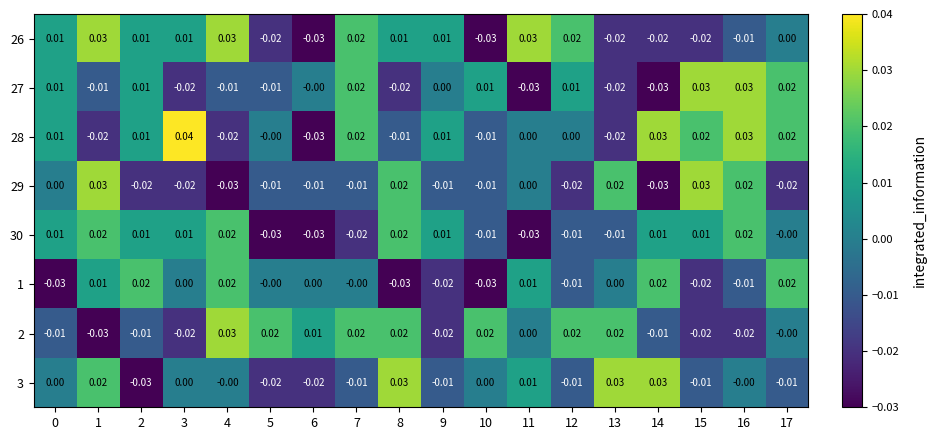

Reading left to right, what are all the values shown in this chart?

26: 0=0.0	1=0.0	2=0.0	3=0.0	4=0.0	5=-0.0	6=-0.0	7=0.0	8=0.0	9=0.0	10=-0.0	11=0.0	12=0.0	13=-0.0	14=-0.0	15=-0.0	16=-0.0	17=0.0
27: 0=0.0	1=-0.0	2=0.0	3=-0.0	4=-0.0	5=-0.0	6=-0.0	7=0.0	8=-0.0	9=0.0	10=0.0	11=-0.0	12=0.0	13=-0.0	14=-0.0	15=0.0	16=0.0	17=0.0
28: 0=0.0	1=-0.0	2=0.0	3=0.0	4=-0.0	5=-0.0	6=-0.0	7=0.0	8=-0.0	9=0.0	10=-0.0	11=0.0	12=0.0	13=-0.0	14=0.0	15=0.0	16=0.0	17=0.0
29: 0=0.0	1=0.0	2=-0.0	3=-0.0	4=-0.0	5=-0.0	6=-0.0	7=-0.0	8=0.0	9=-0.0	10=-0.0	11=0.0	12=-0.0	13=0.0	14=-0.0	15=0.0	16=0.0	17=-0.0
30: 0=0.0	1=0.0	2=0.0	3=0.0	4=0.0	5=-0.0	6=-0.0	7=-0.0	8=0.0	9=0.0	10=-0.0	11=-0.0	12=-0.0	13=-0.0	14=0.0	15=0.0	16=0.0	17=-0.0
1: 0=-0.0	1=0.0	2=0.0	3=0.0	4=0.0	5=-0.0	6=0.0	7=-0.0	8=-0.0	9=-0.0	10=-0.0	11=0.0	12=-0.0	13=0.0	14=0.0	15=-0.0	16=-0.0	17=0.0
2: 0=-0.0	1=-0.0	2=-0.0	3=-0.0	4=0.0	5=0.0	6=0.0	7=0.0	8=0.0	9=-0.0	10=0.0	11=0.0	12=0.0	13=0.0	14=-0.0	15=-0.0	16=-0.0	17=-0.0
3: 0=0.0	1=0.0	2=-0.0	3=0.0	4=-0.0	5=-0.0	6=-0.0	7=-0.0	8=0.0	9=-0.0	10=0.0	11=0.0	12=-0.0	13=0.0	14=0.0	15=-0.0	16=-0.0	17=-0.0